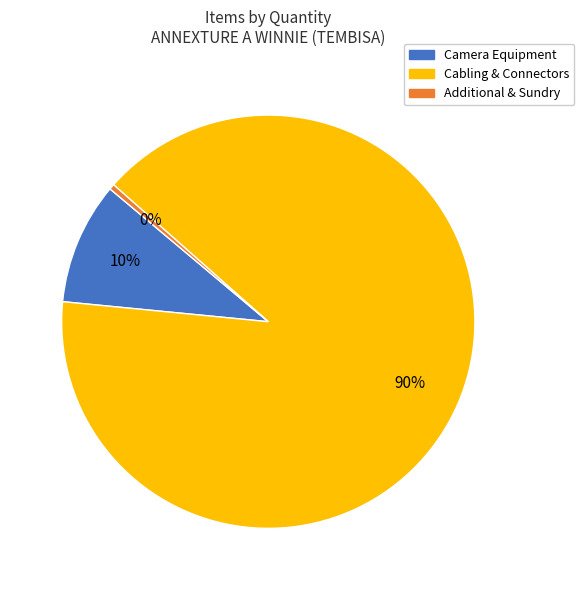

Does Camera Equipment represent more than half of the total?

No